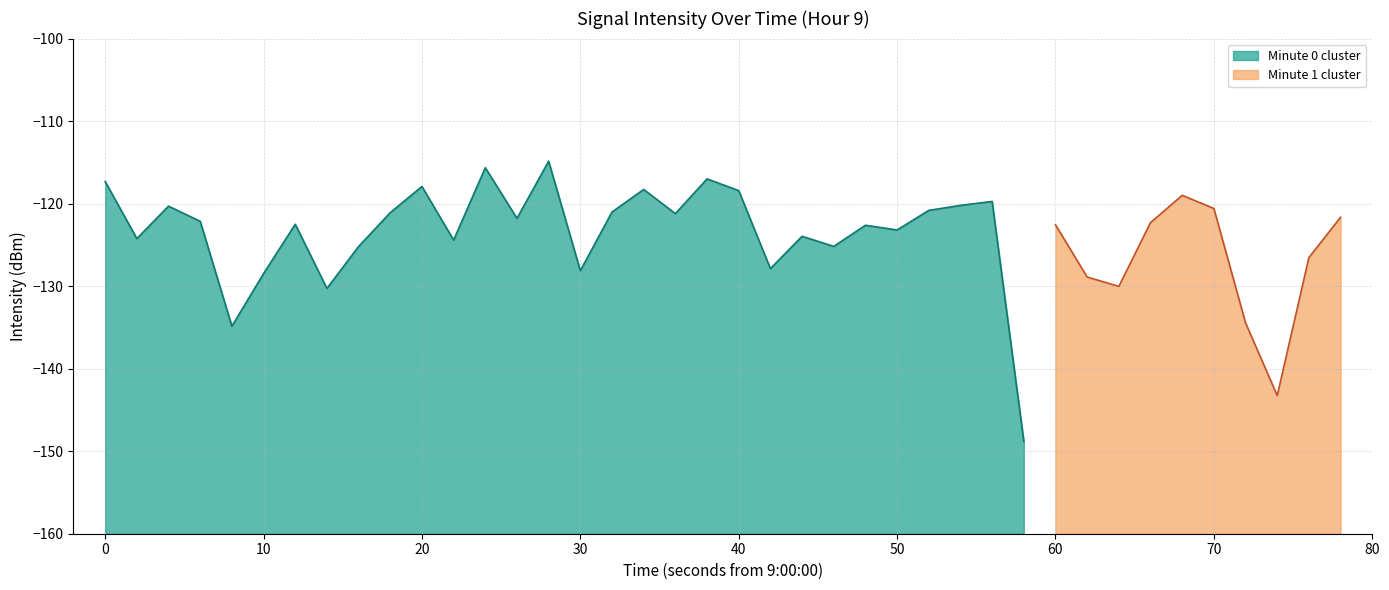

The value at 8 is -134.9. True or false?

True